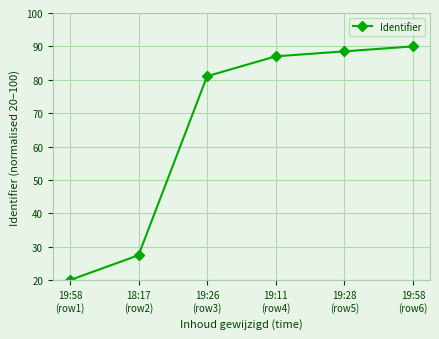

What is the change in value from 19:11
(row4) to 19:28
(row5)?

+1.5